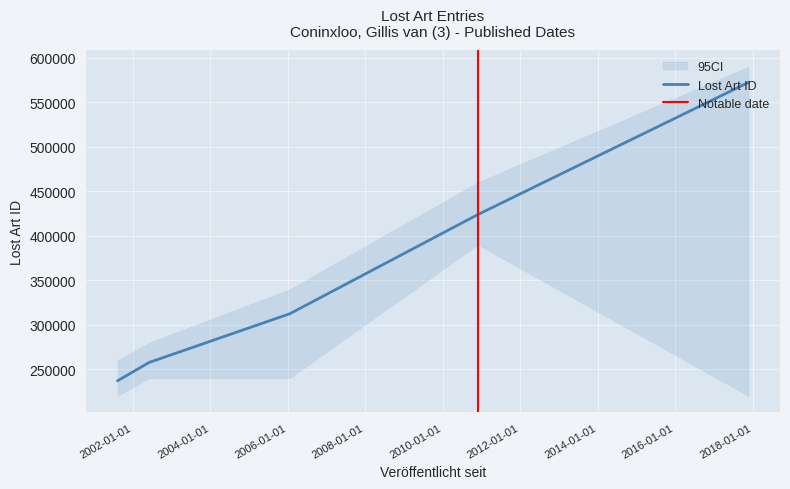

At which category does the chart reach its peak across all series?

2017-11-22